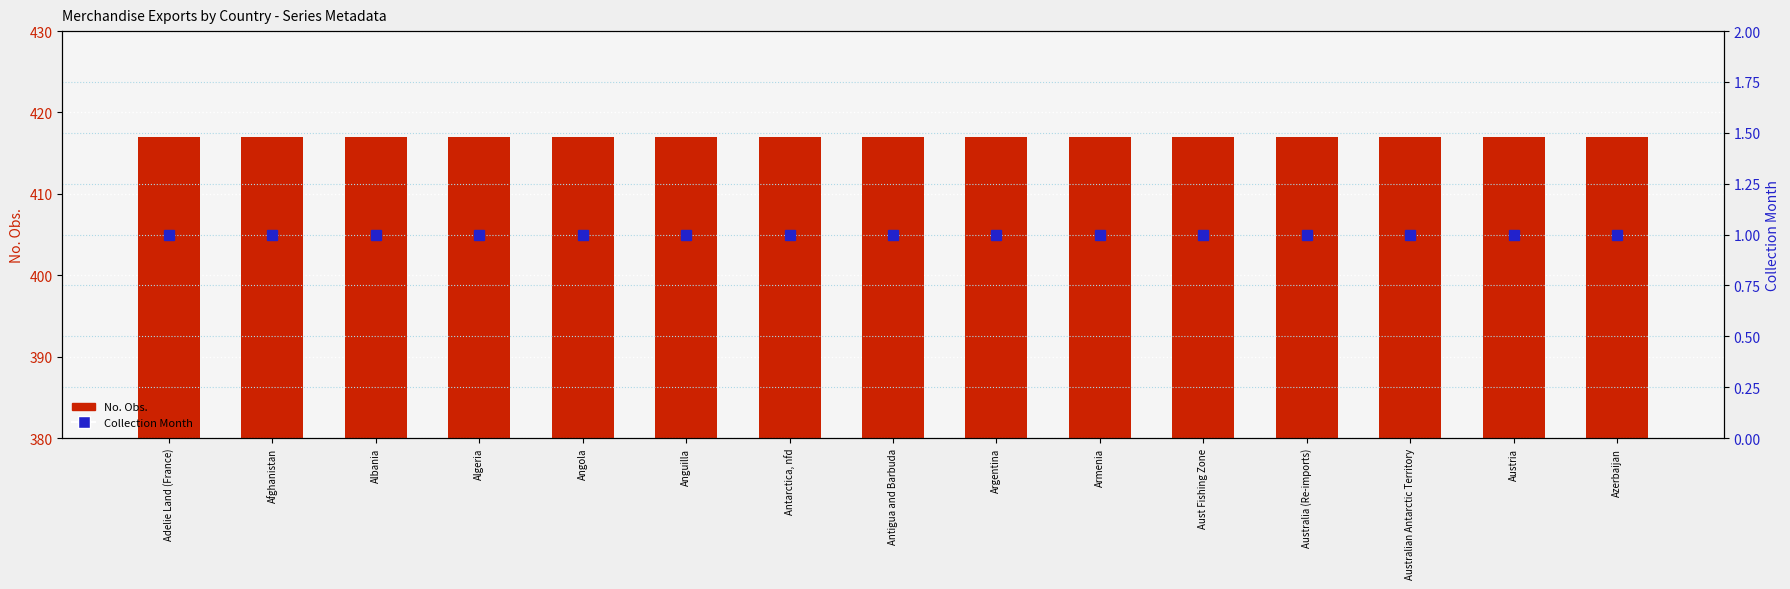

What is the label of the 3rd bar from the right?

Australian Antarctic Territory